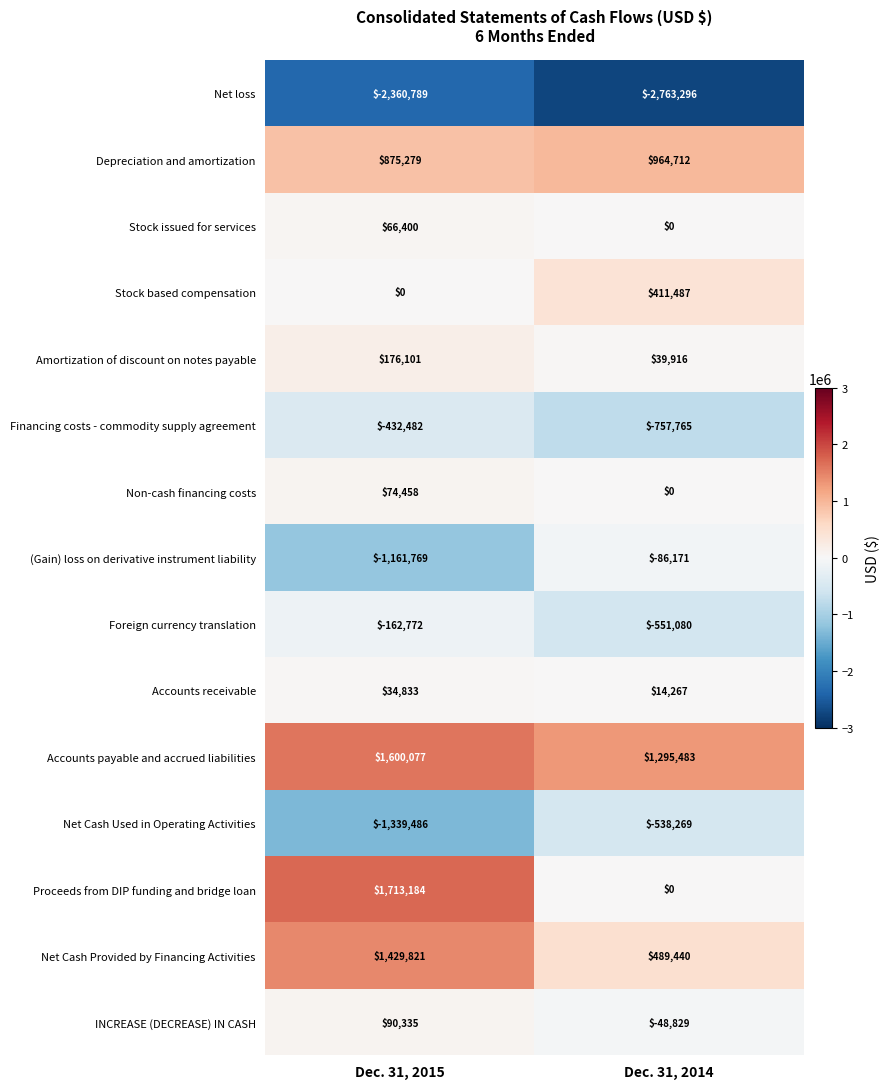

What is the difference between the Proceeds from DIP funding and bridge loan values at Dec. 31, 2015 and Dec. 31, 2014?

1713184